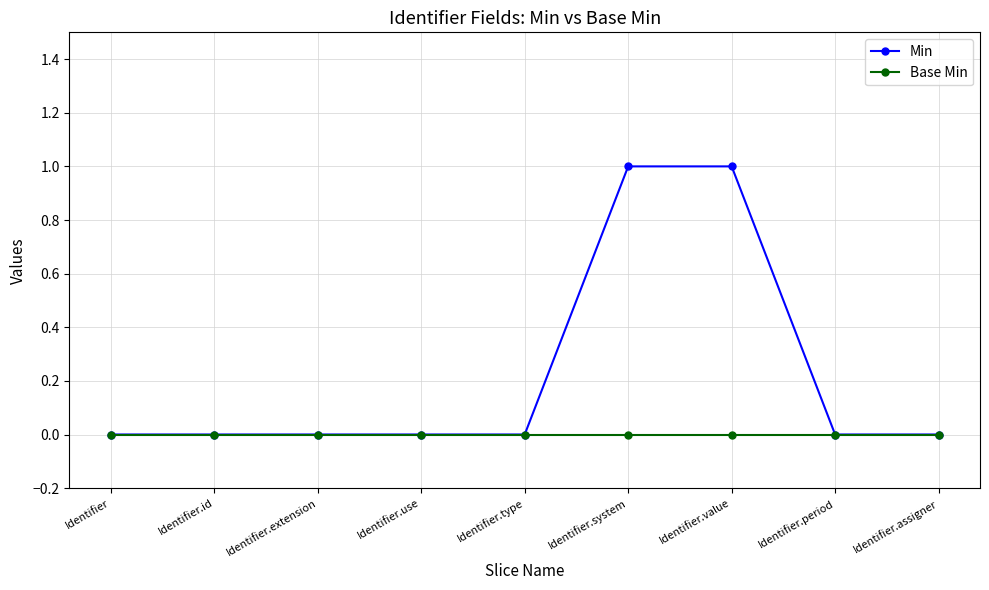

What is the label of the 4th point from the left?

Identifier.use